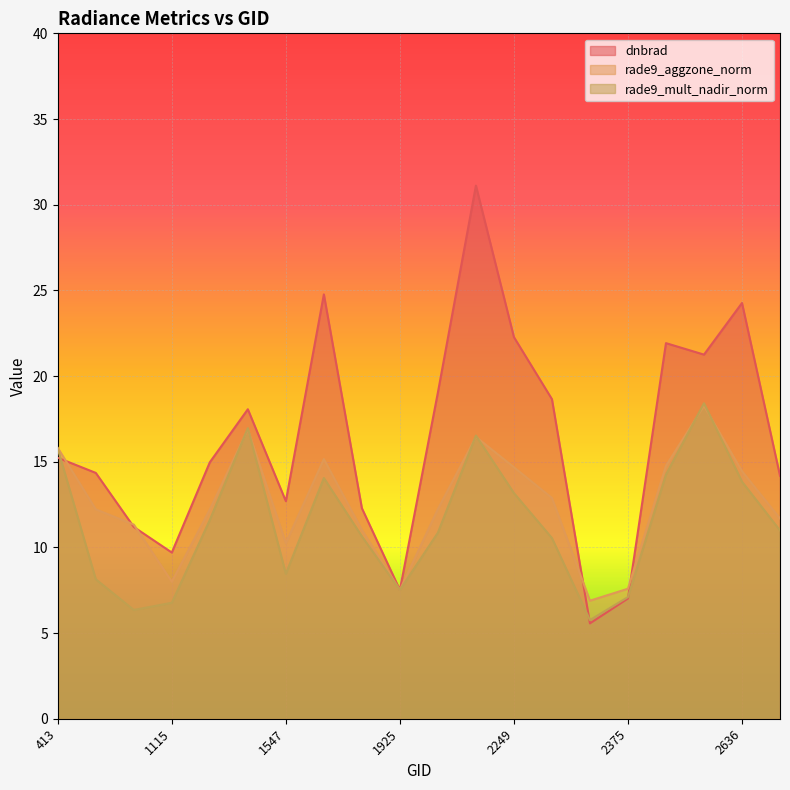

Which series ends up on top after the final intersection of rade9_mult_nadir_norm and rade9_aggzone_norm?

rade9_aggzone_norm